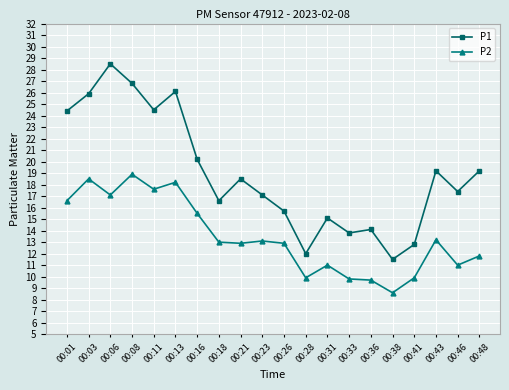

What is the total value across all series at 00:18?

29.6